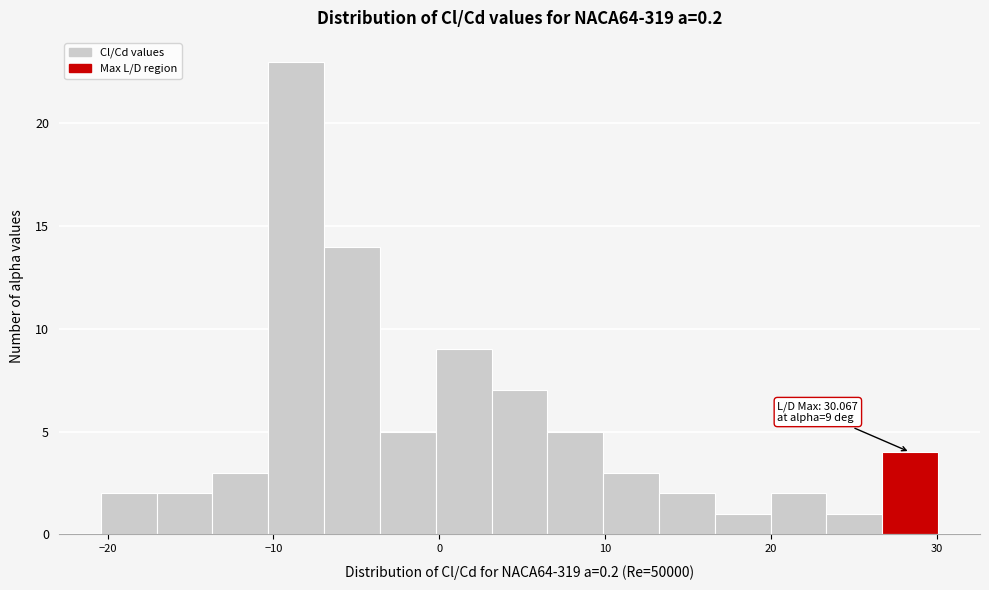

Read against the x-axis, roughly where is the centre of the tallest bar?

-9